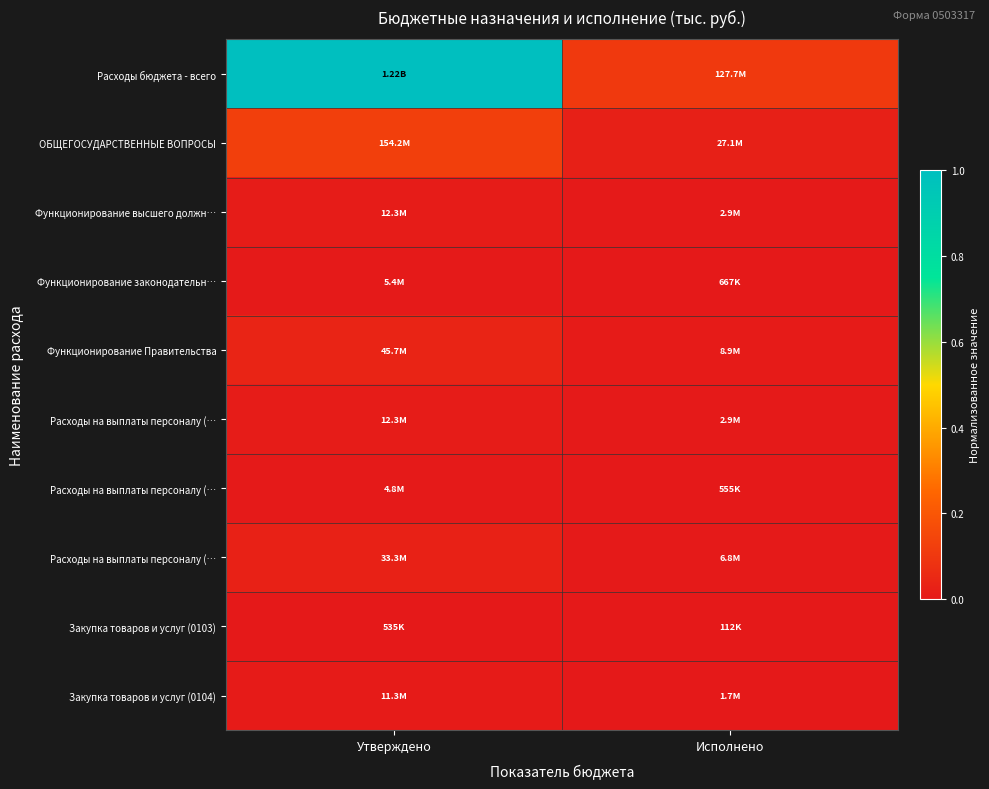

Which has a higher value, Исполнено or Утверждено?

Утверждено